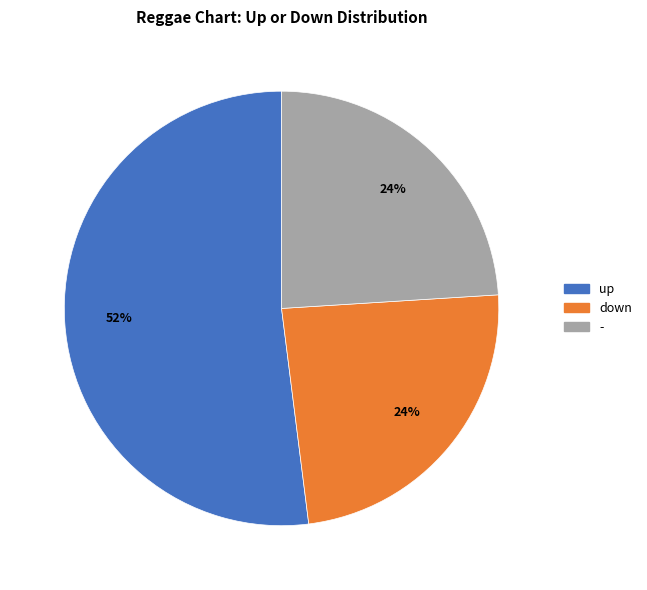

What is the largest slice in the pie chart?

up